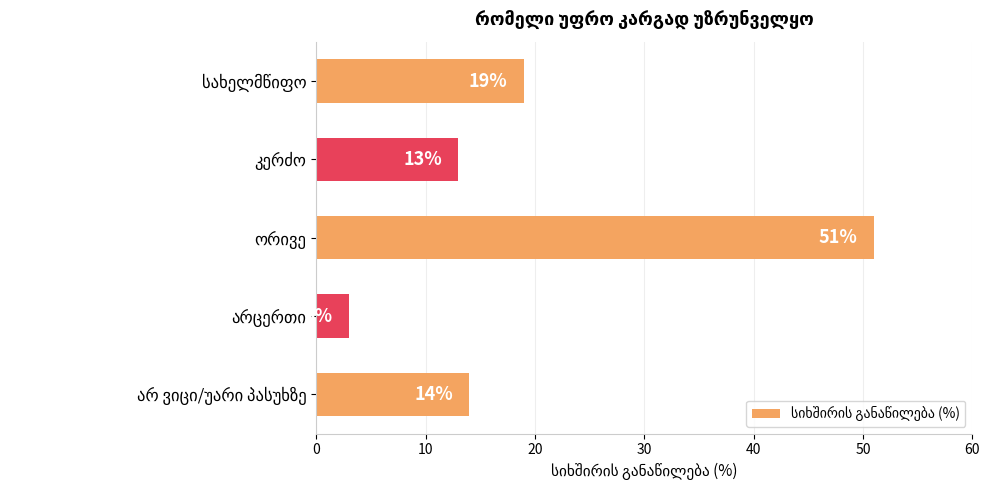

What is the sum of all values?

100